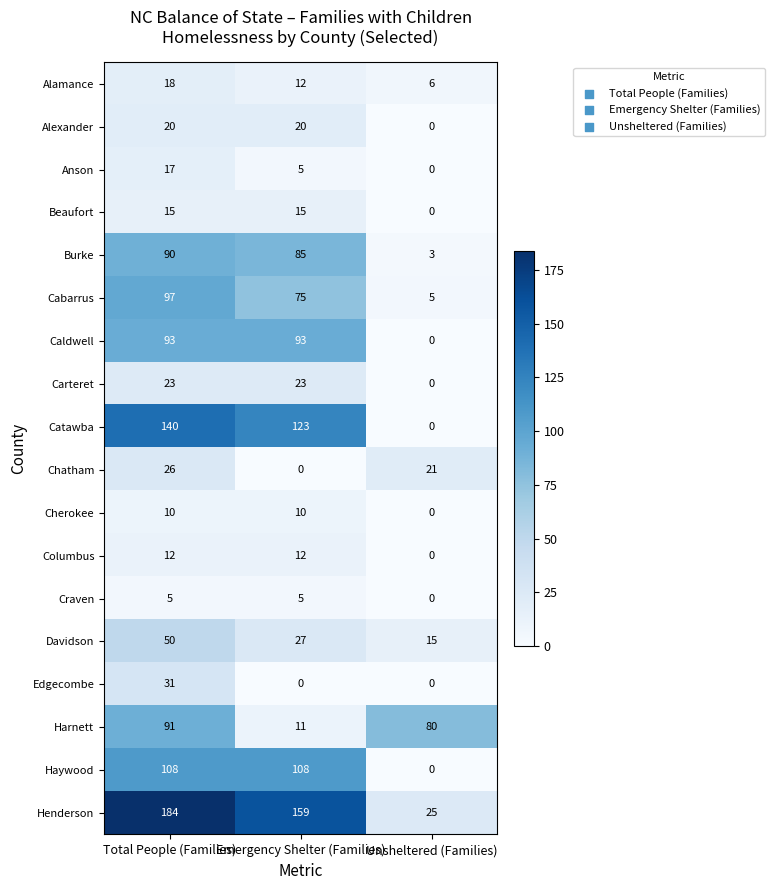

Which series has the widest spread of values?

Henderson